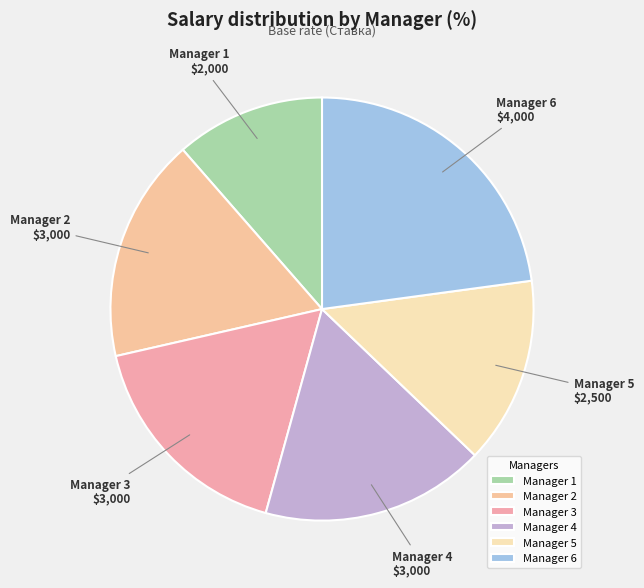

Count the number of slices in the pie.

6